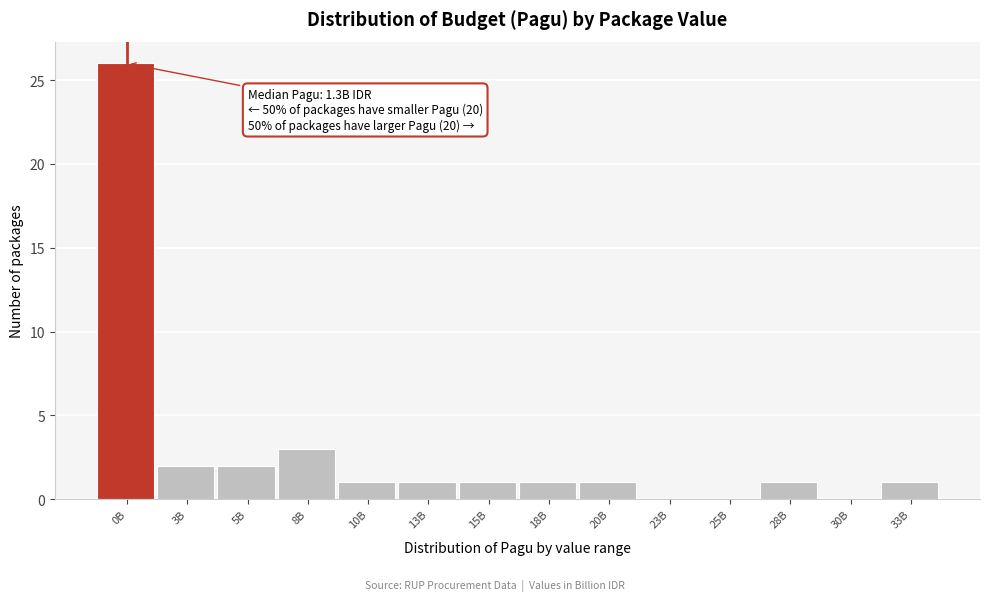

Reading right to left, extract all data points from this chart.

33B=1	30B=0	28B=1	25B=0	23B=0	20B=1	18B=1	15B=1	13B=1	10B=1	8B=3	5B=2	3B=2	0B=26